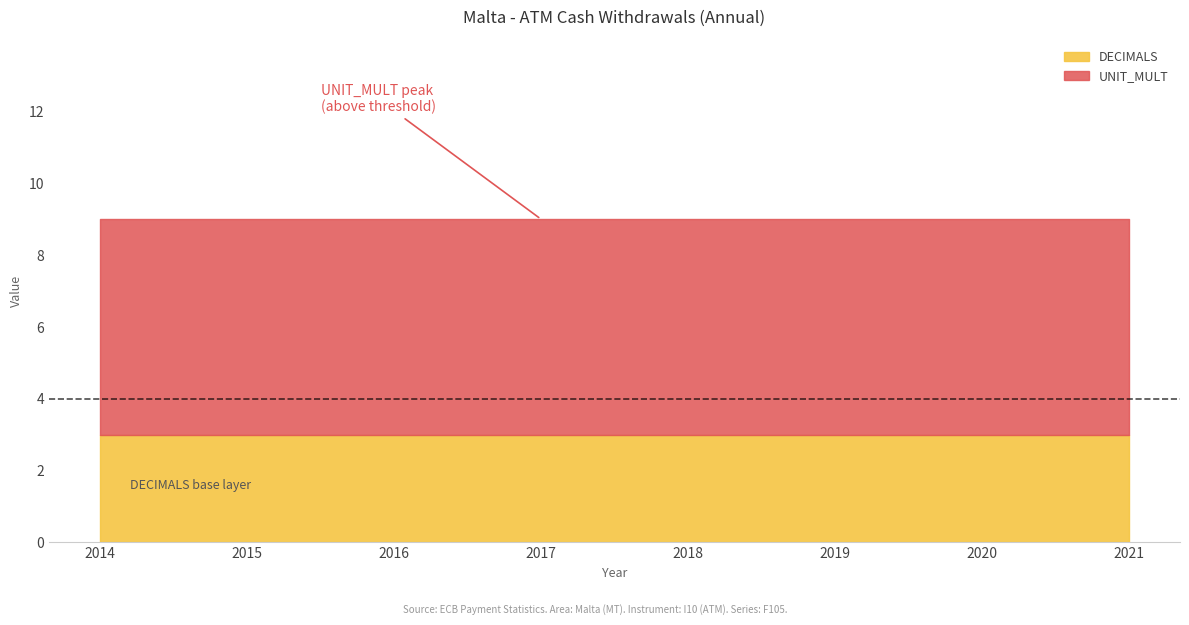

How many lines are shown in the chart?

3